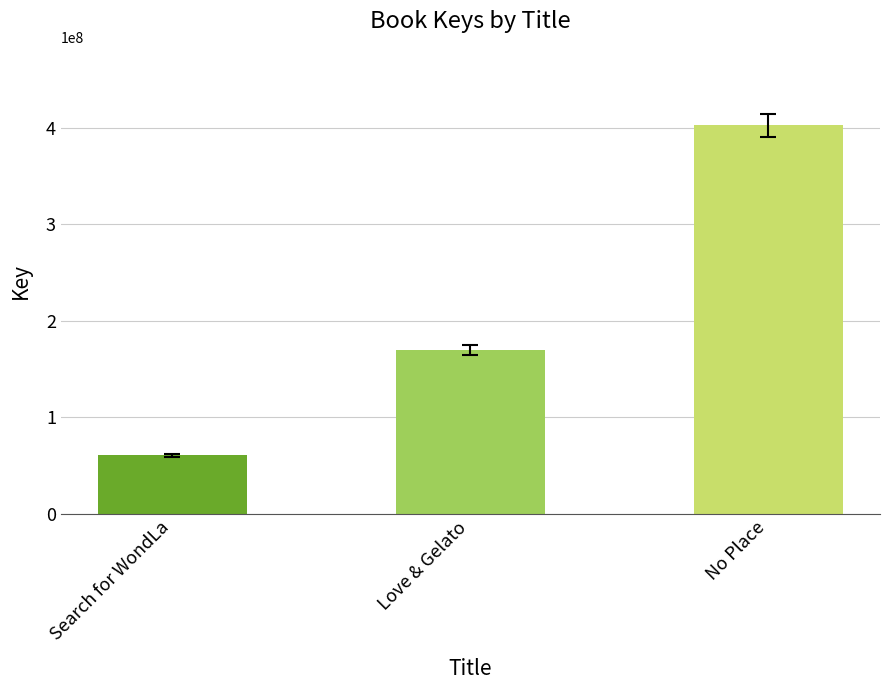

How many values are between 60567887 and 402974350?

3